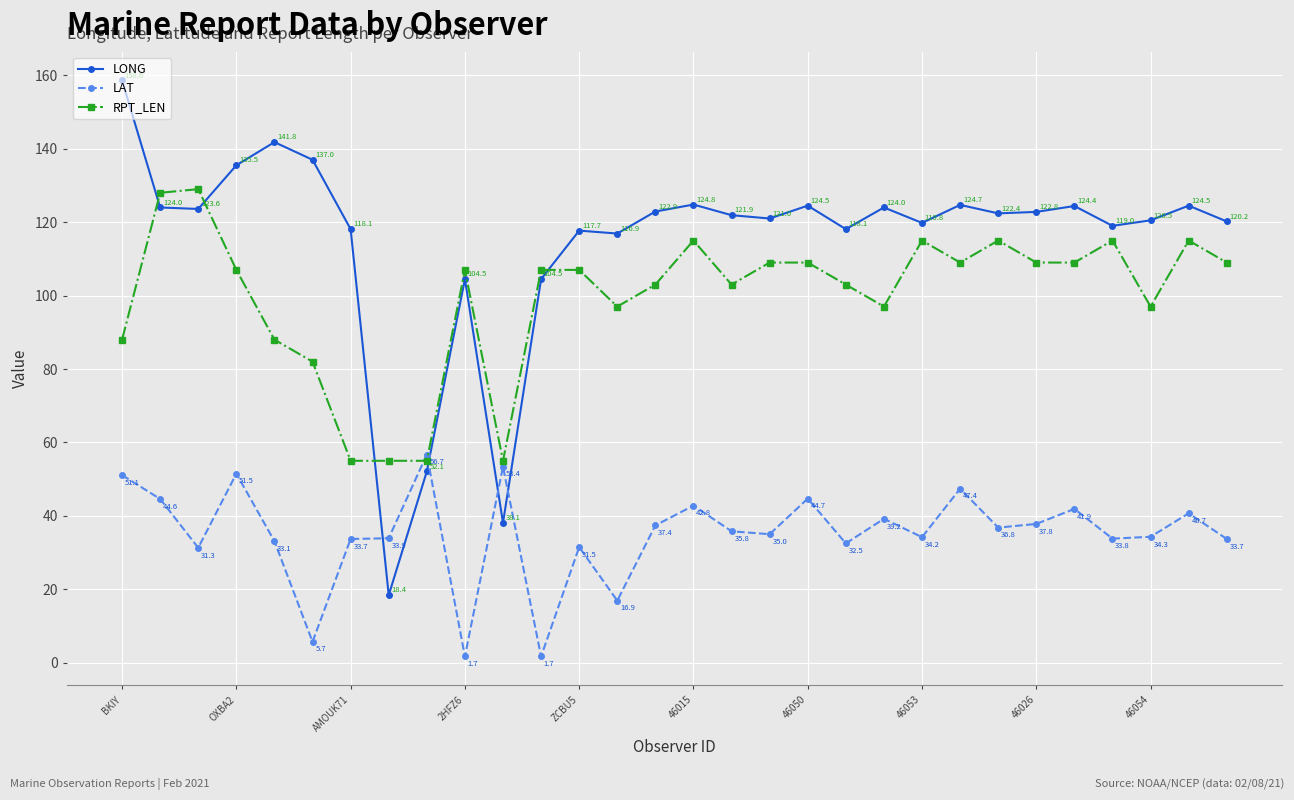

Which series has the largest range (max minus min)?

LONG